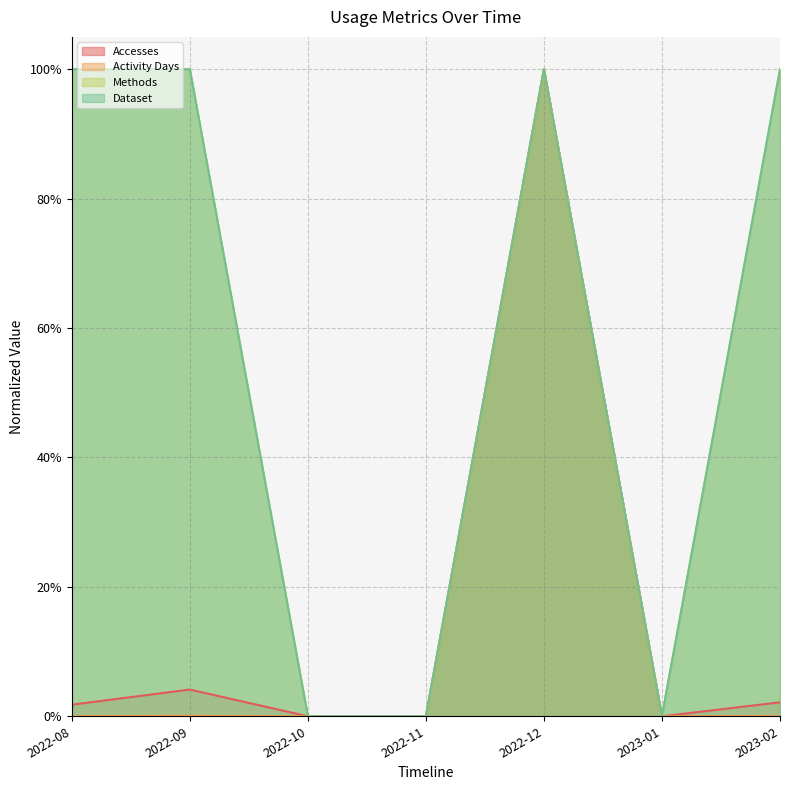

Is the value of Accesses at 2022-12 greater than the value of Dataset at 2022-10?

Yes